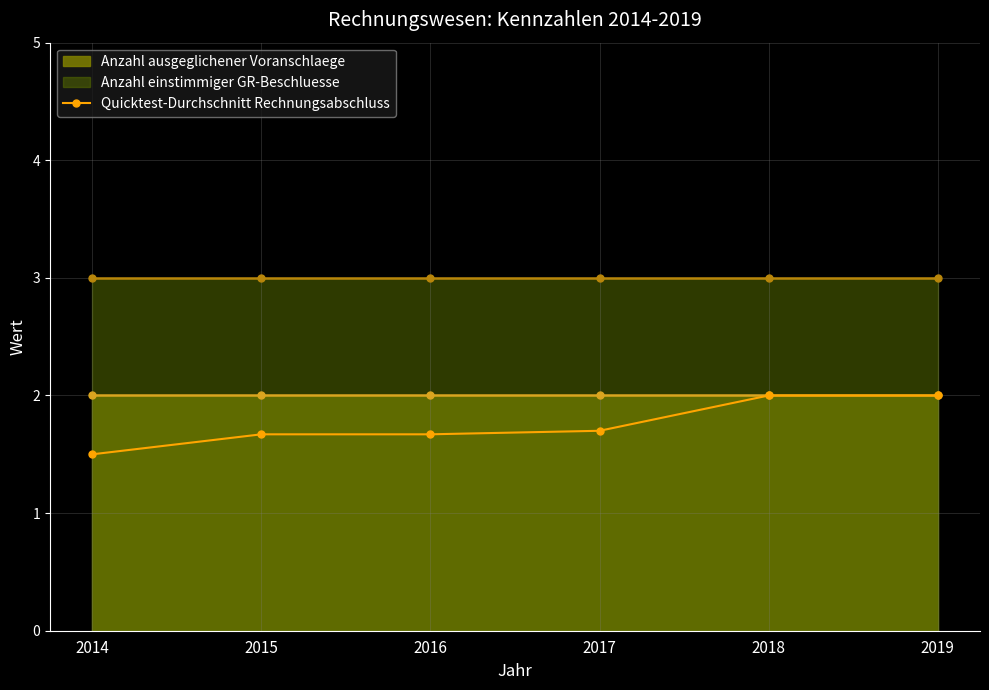

Reading left to right, extract all data points from this chart.

2014=1.5	2015=1.7	2016=1.7	2017=1.7	2018=2.0	2019=2.0